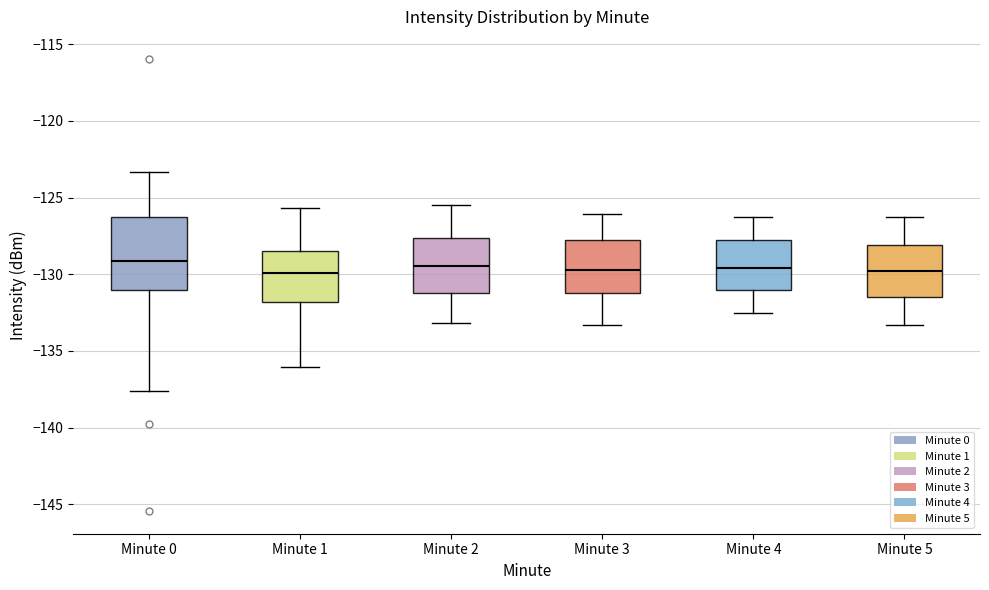

Reading left to right, transcribe this box plot: for each box, give where its median line is, the range the box spans, and where its two whiskers end, as read against the y-axis. The values are not printed on the chart, so give them approximately, as read against the axis.

Minute 0: median -129.0, box -131.0 to -126.0, whiskers -137.5 to -123.5
Minute 1: median -130.0, box -132.0 to -128.5, whiskers -136.0 to -125.5
Minute 2: median -129.5, box -131.0 to -127.5, whiskers -133.0 to -125.5
Minute 3: median -129.5, box -131.0 to -128.0, whiskers -133.5 to -126.0
Minute 4: median -129.5, box -131.0 to -128.0, whiskers -132.5 to -126.5
Minute 5: median -130.0, box -131.5 to -128.0, whiskers -133.5 to -126.5